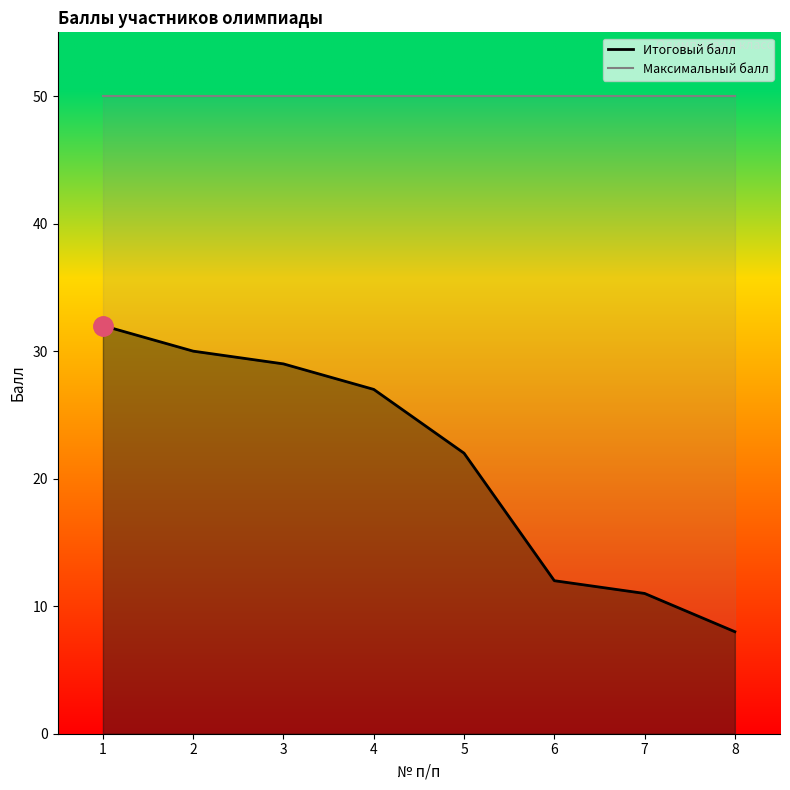

Rank the categories by value from lowest to highest.

8, 7, 6, 5, 4, 3, 2, 1